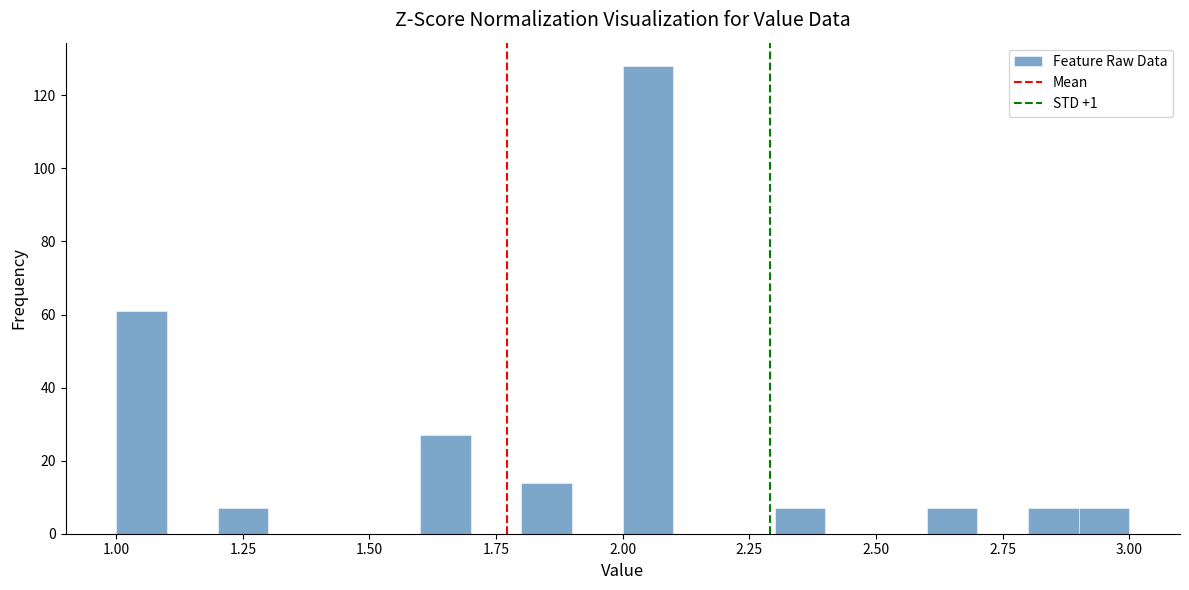

Read against the x-axis, roughly where is the centre of the tallest bar?

2.05